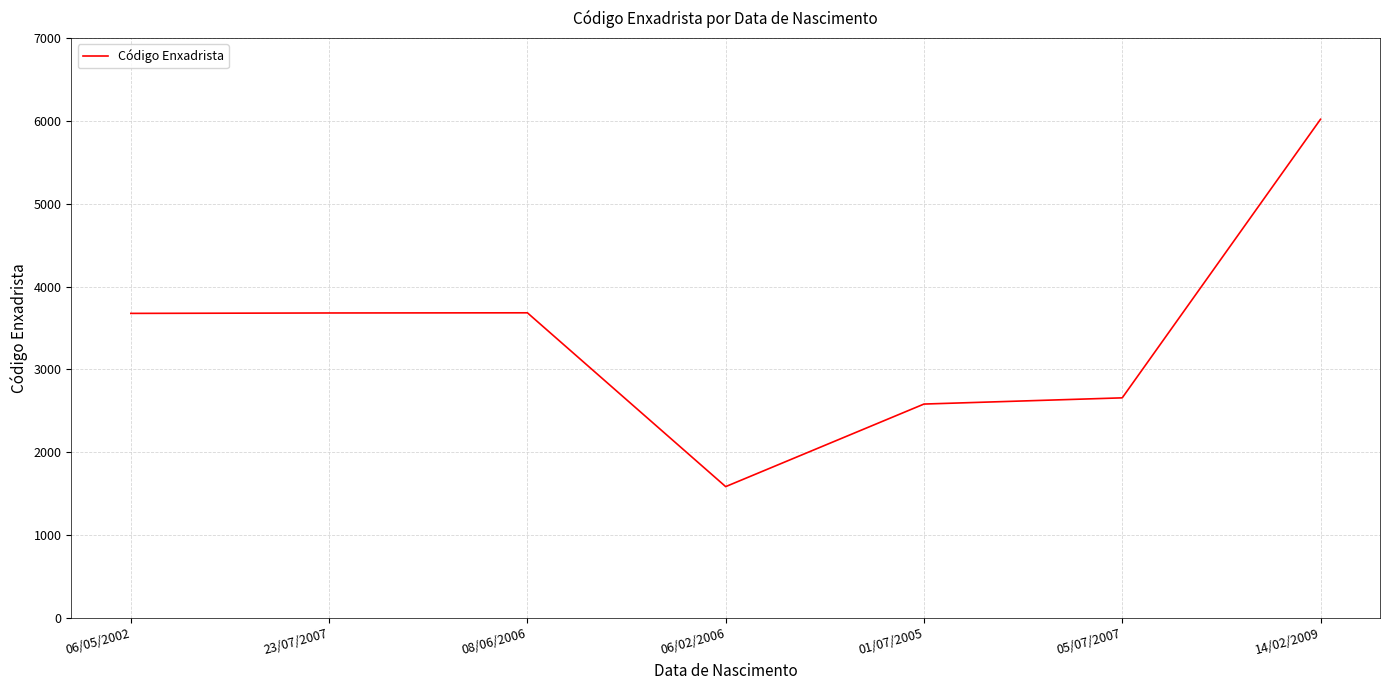

What is the sum of all values?

23890